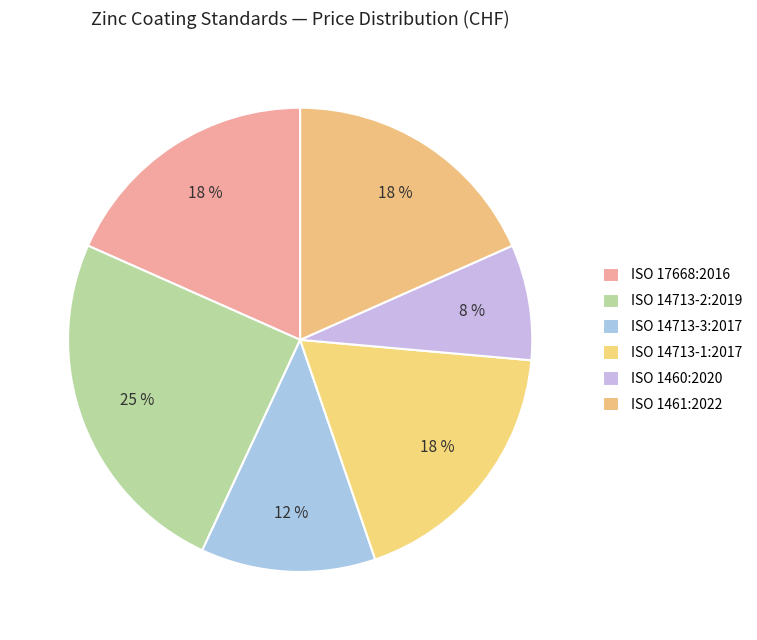

To the nearest percent, what is the combined percentage of ISO 1460:2020 and ISO 1461:2022?

26%